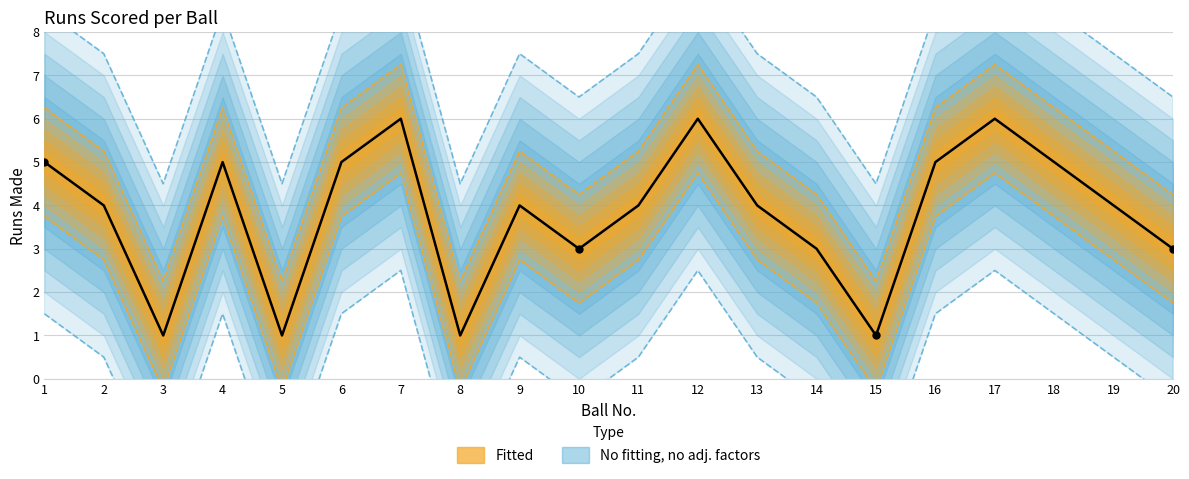

What is the difference between the values at 13 and 18?

1